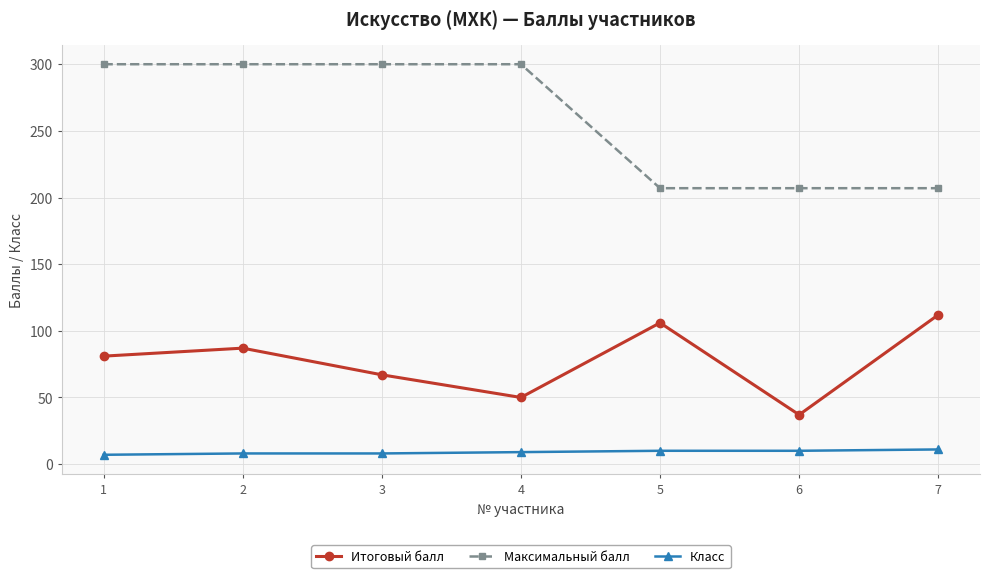

The Итоговый балл series shows 112 at 7. True or false?

True